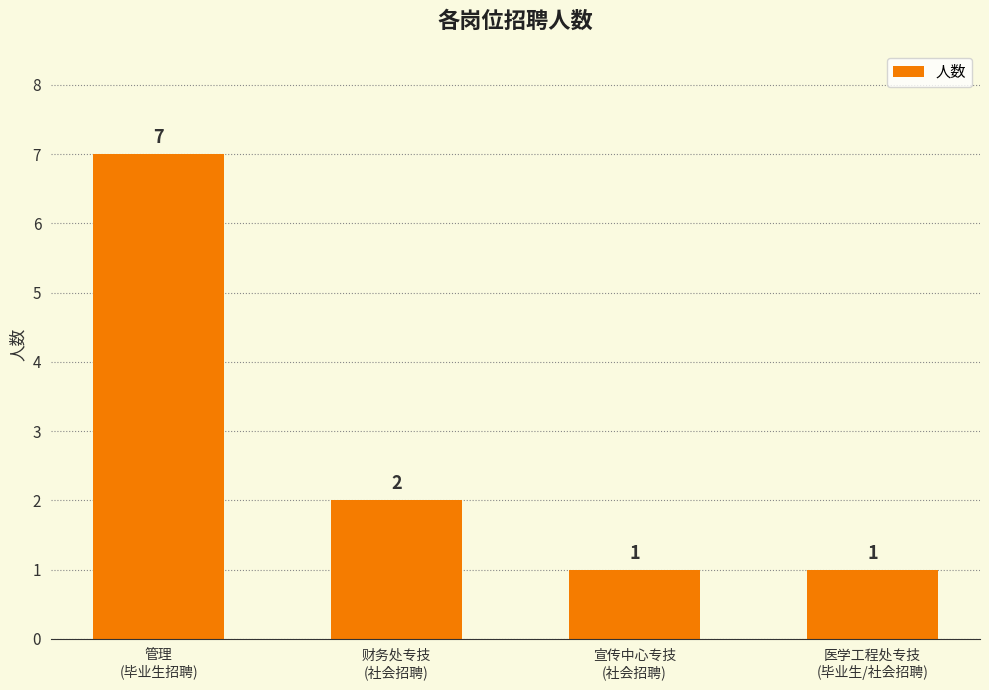

Which label corresponds to the largest value in the chart?

管理
(毕业生招聘)